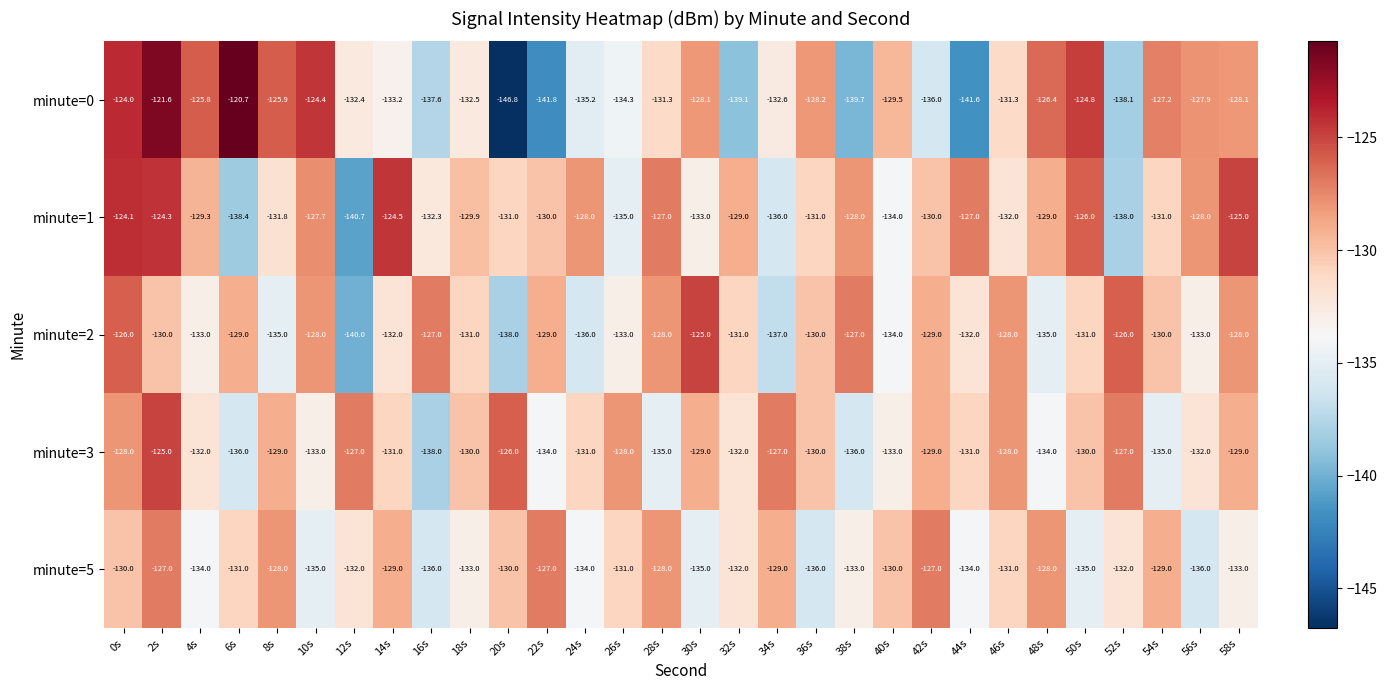

Rank the series at 12s from lowest to highest value.

minute=1, minute=2, minute=0, minute=5, minute=3